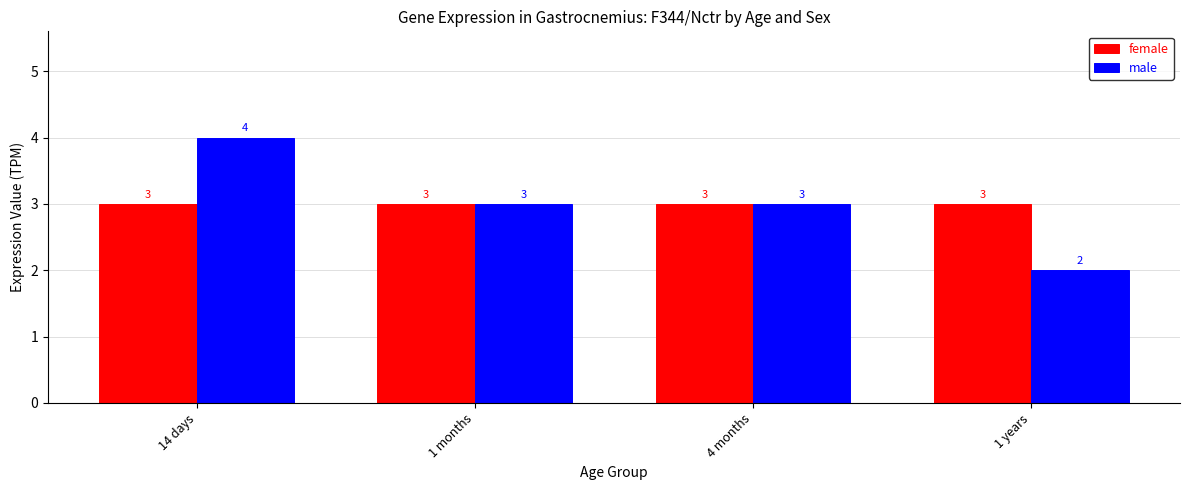

Which series has the largest range (max minus min)?

male